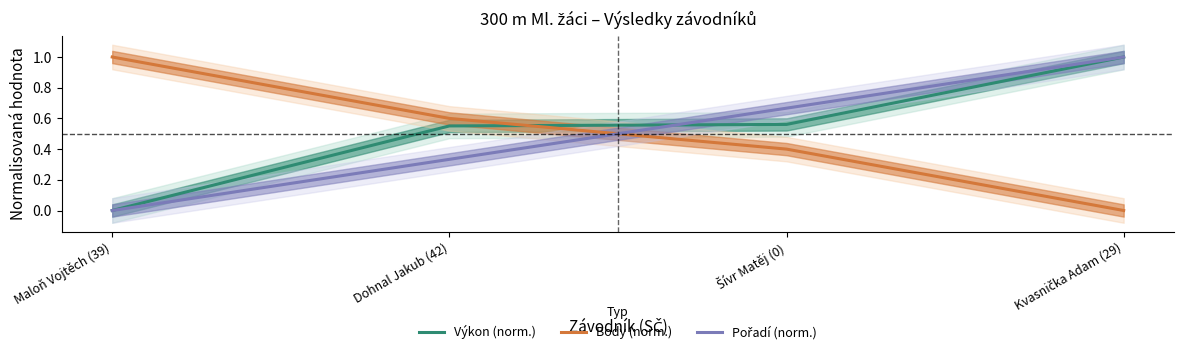

The value of Body (norm.) at Šívr Matěj (0) is 0.1. True or false?

False